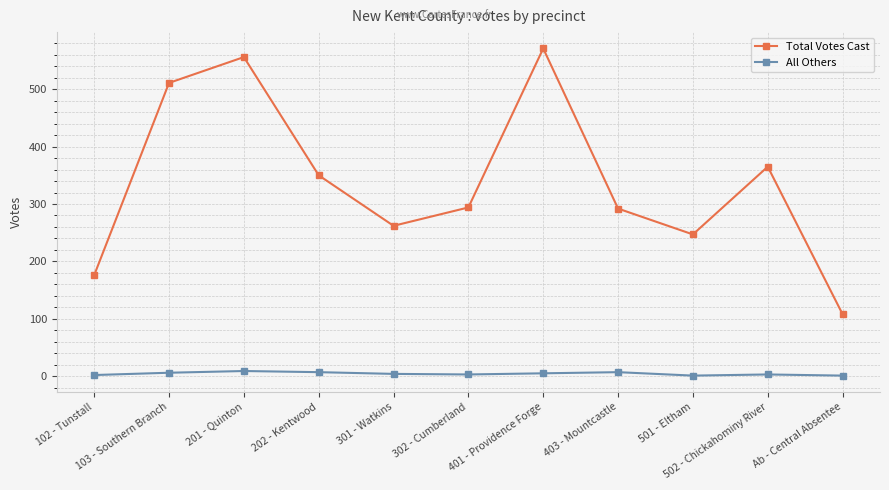

How many data points does each series have?

11